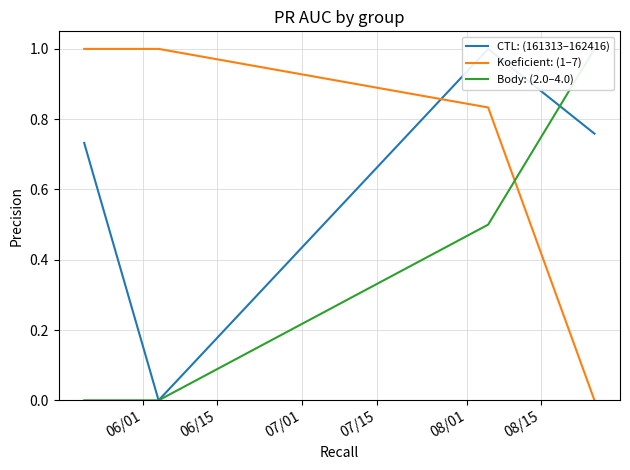

True or false: Koeficient: (1–7) has more than 1 interior local peaks.

False